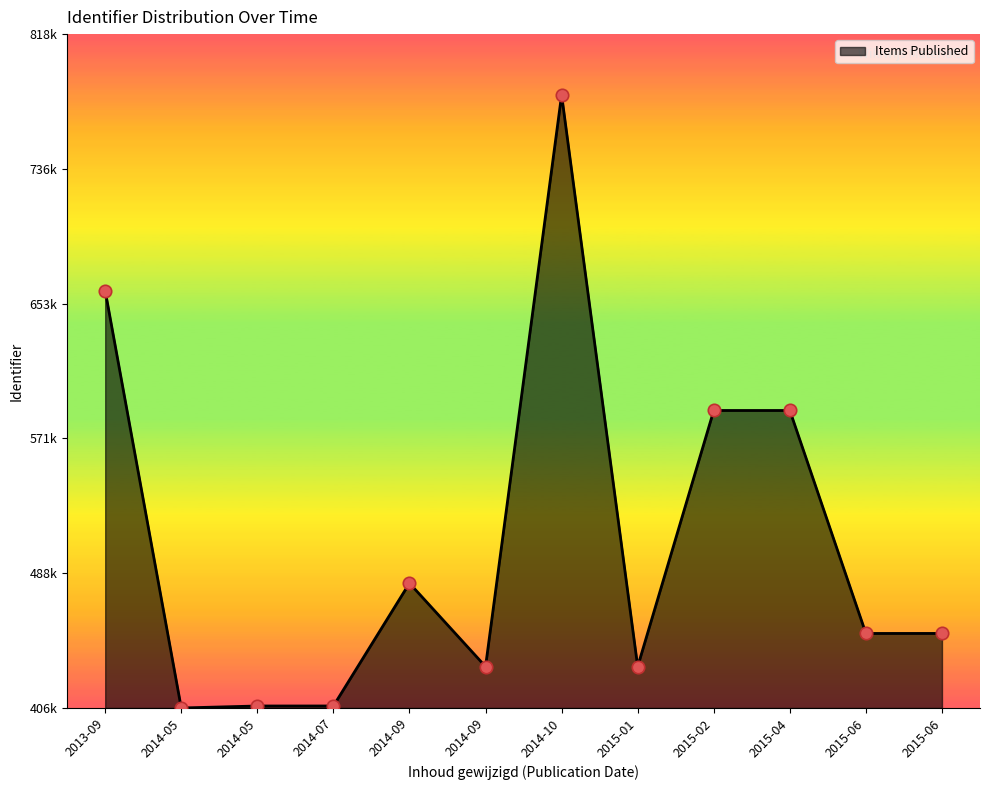

What is the change in value from 2014-09 to 2014-09?

-50999.4